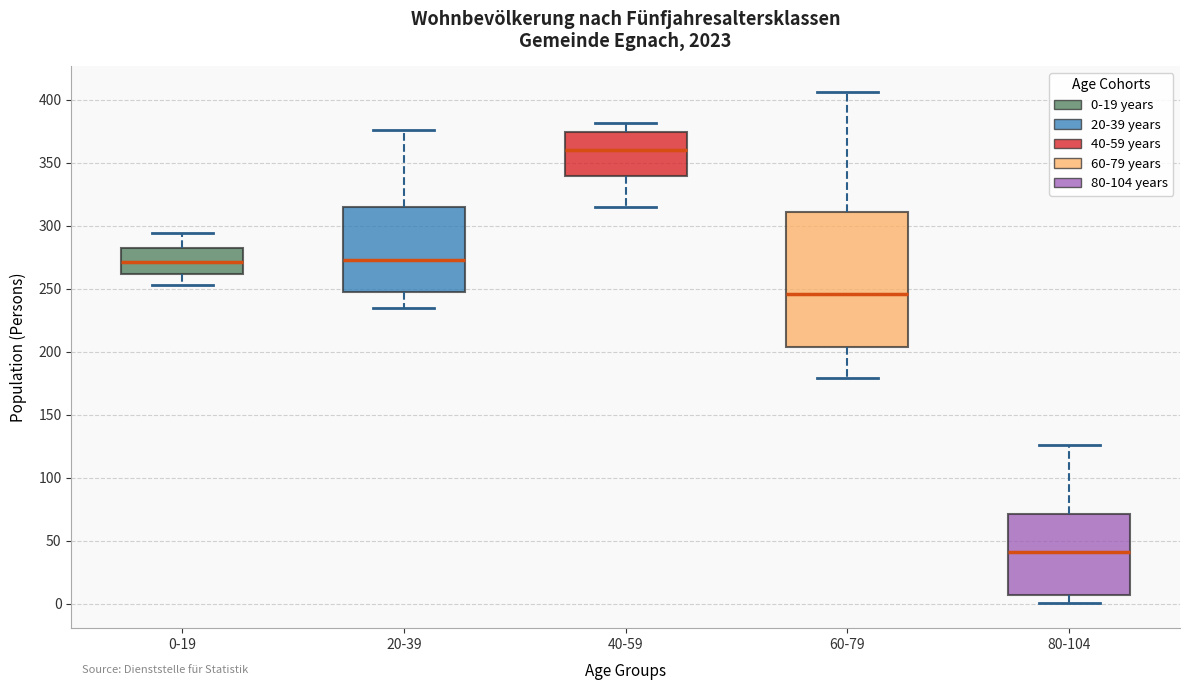

Which box has the lowest median line?

80-104